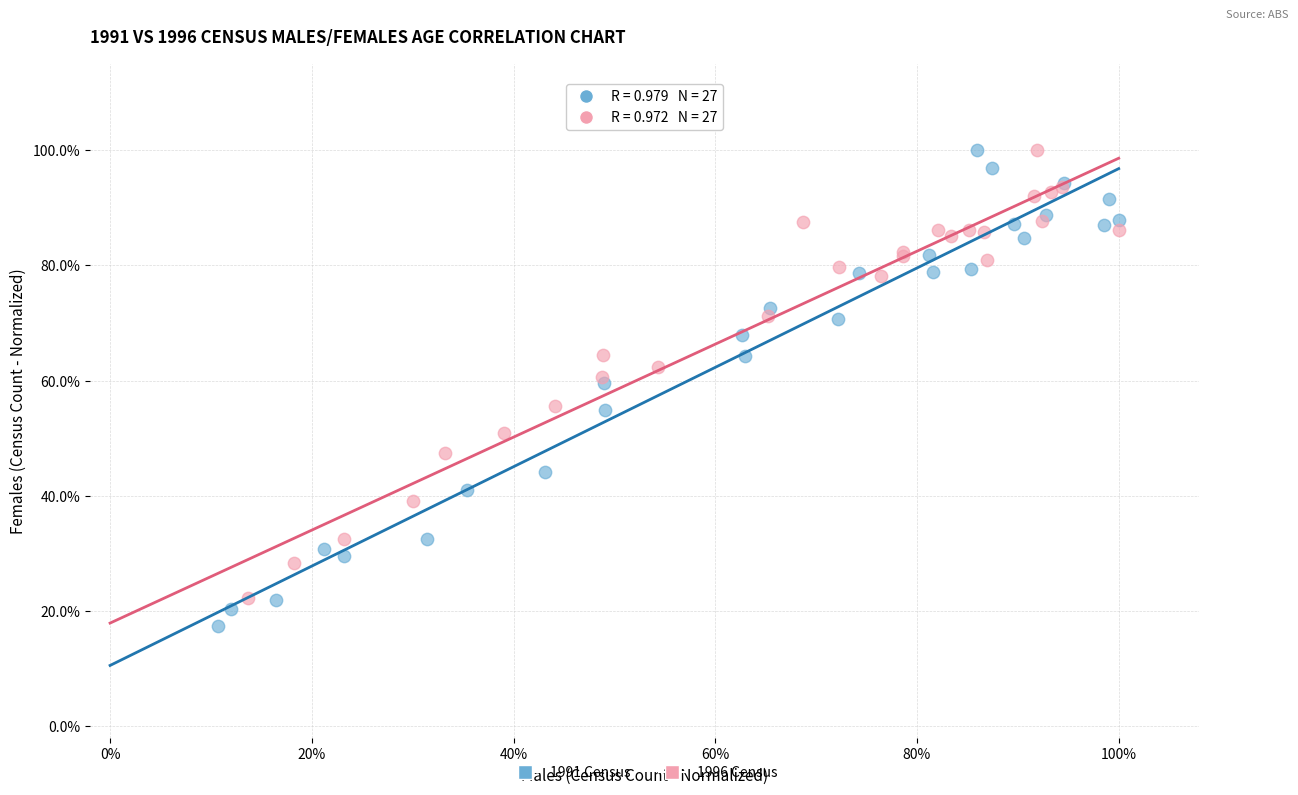

What are all the series names shown in the legend?

1991 Census, 1996 Census